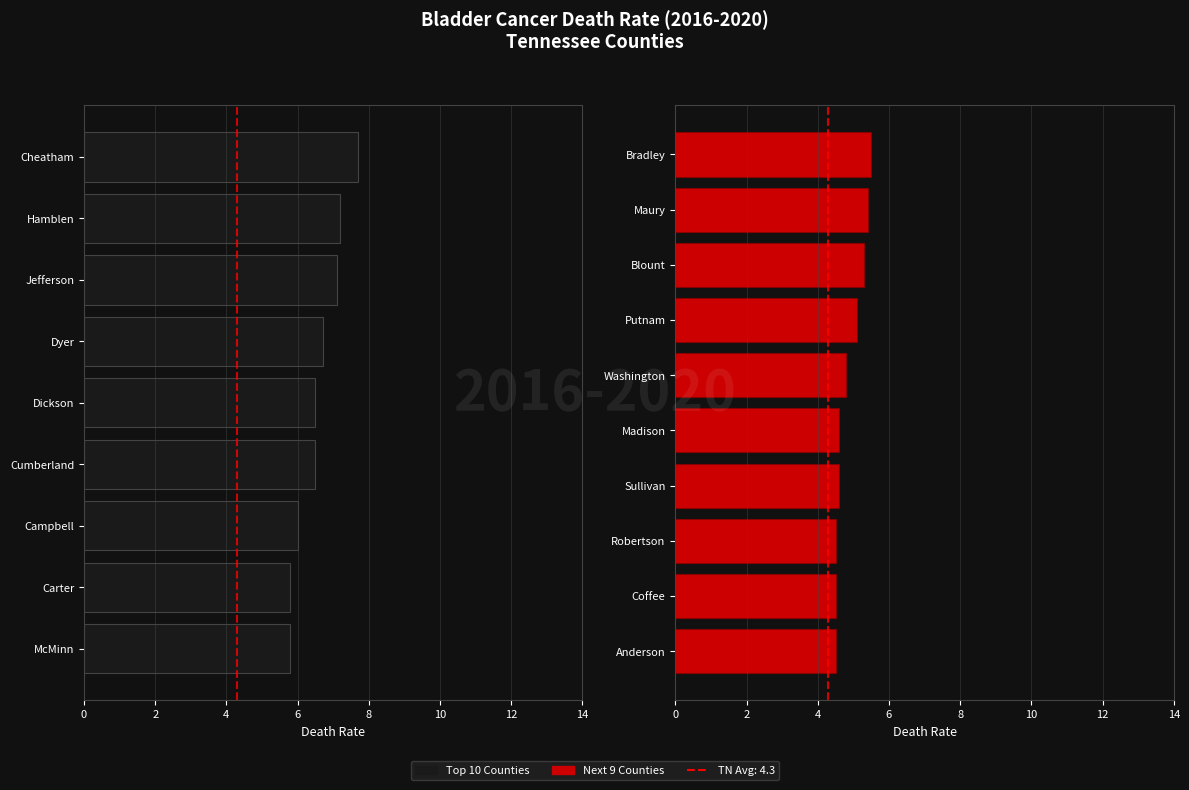

Does the chart contain any negative values?

No